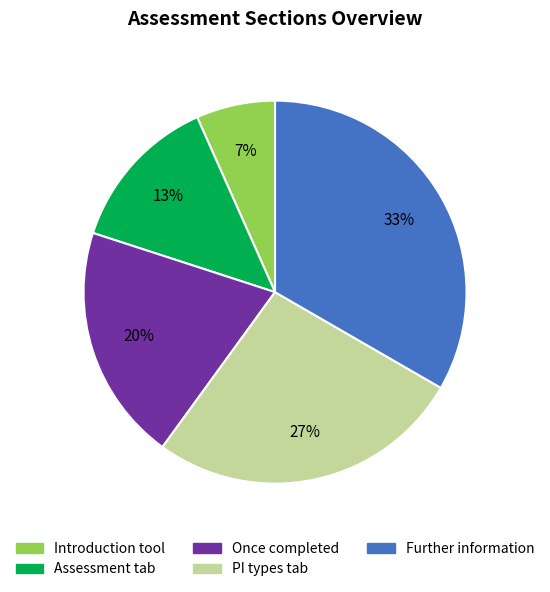

Count the number of slices in the pie.

5